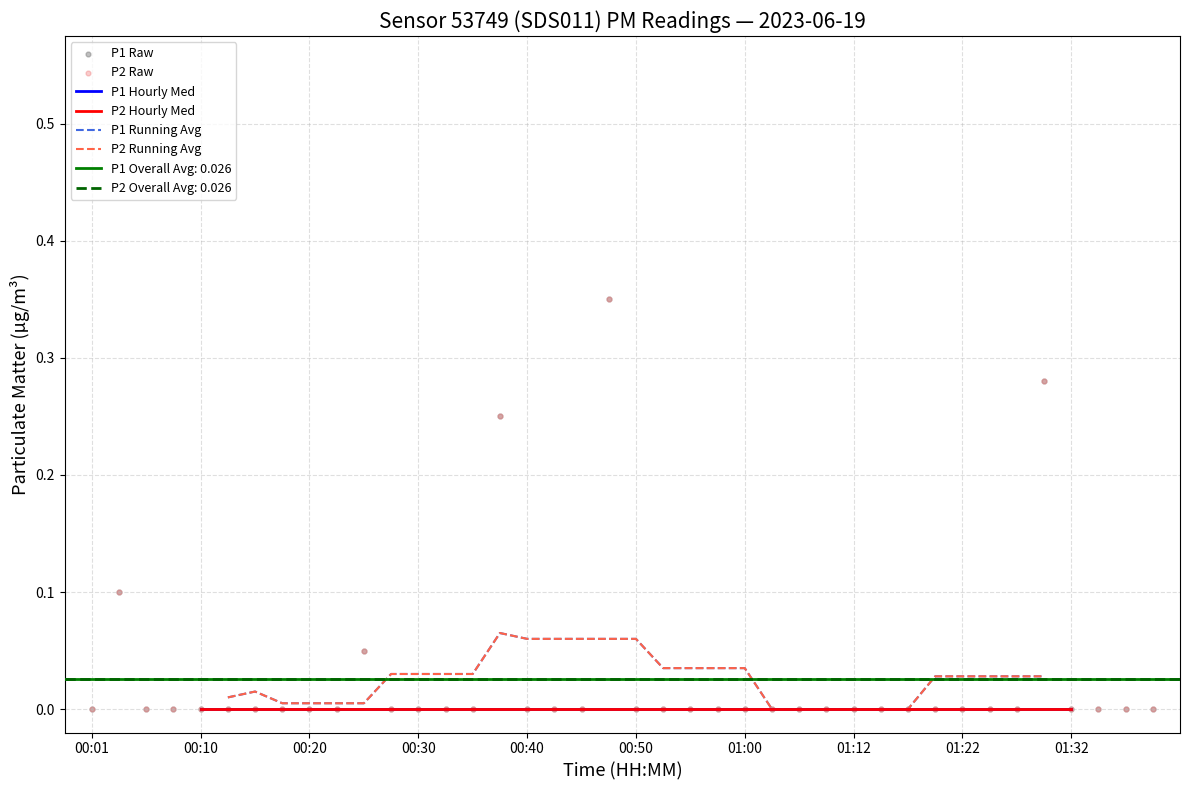

Which series reaches the maximum Y coordinate?

P1